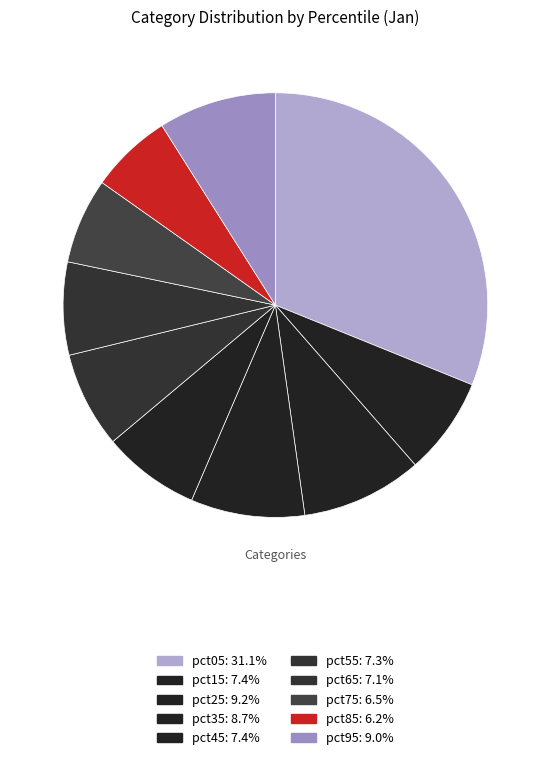

To the nearest percent, what percentage of the pie is pct55?

7%